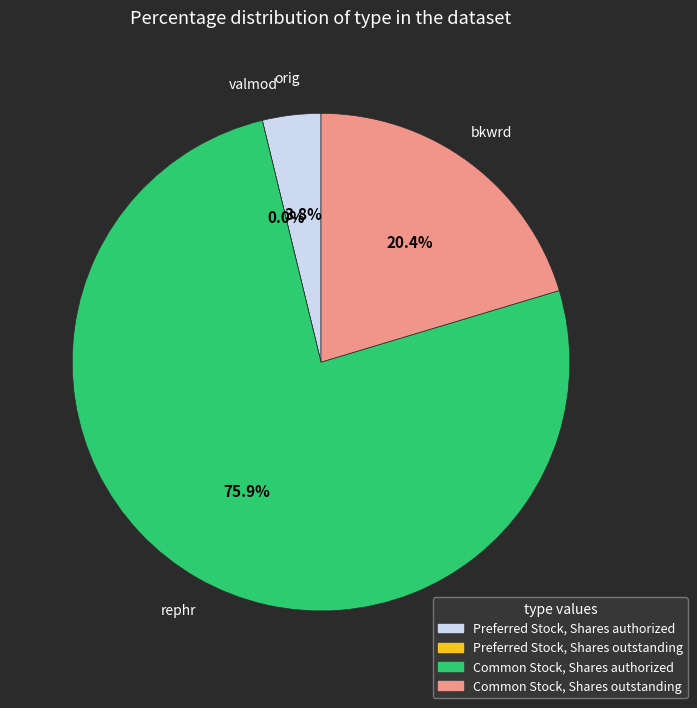

To the nearest percent, what portion does Common Stock, Shares authorized represent?

76%